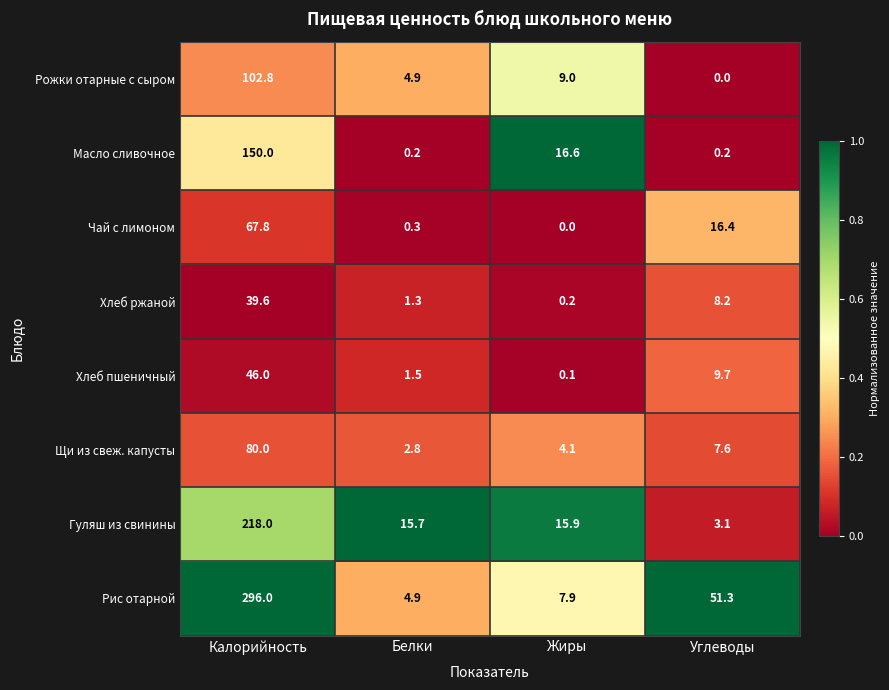

What is the difference between the maximum and minimum values in the Масло сливочное series?

149.8